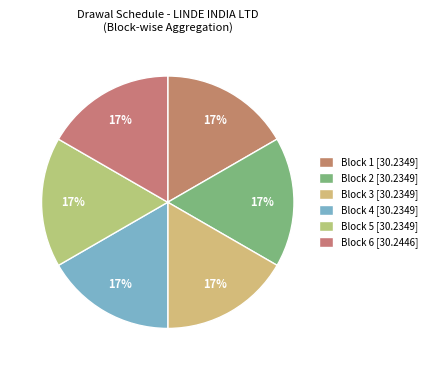

How many slices are in this pie chart?

6